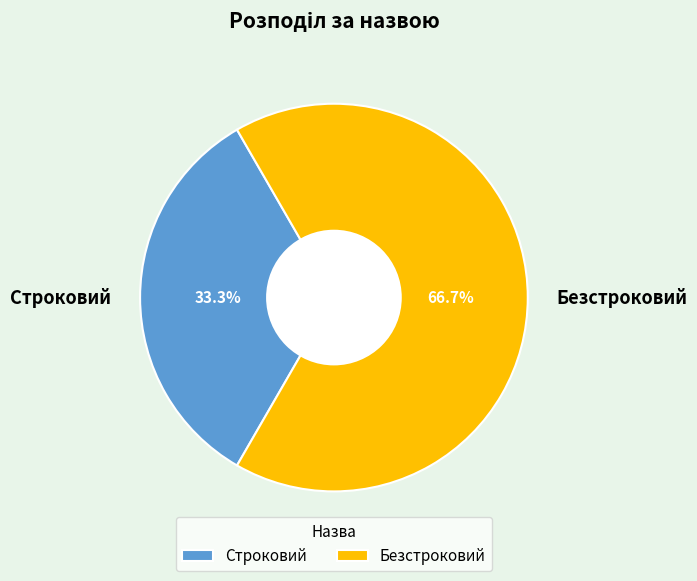

To the nearest percent, what portion does Строковий represent?

33%